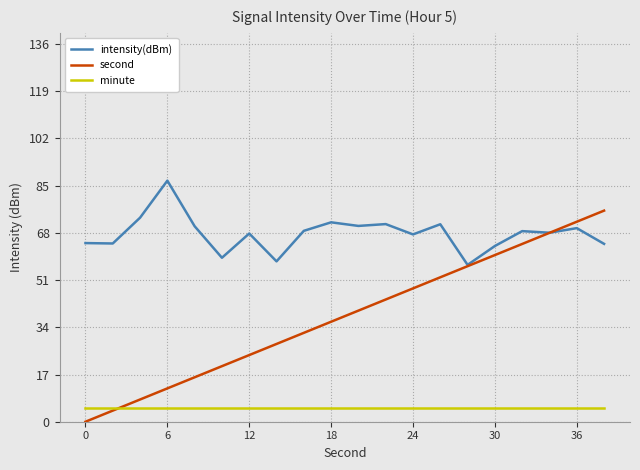

Rank the series by their maximum value, from lowest to highest.

minute, second, intensity(dBm)